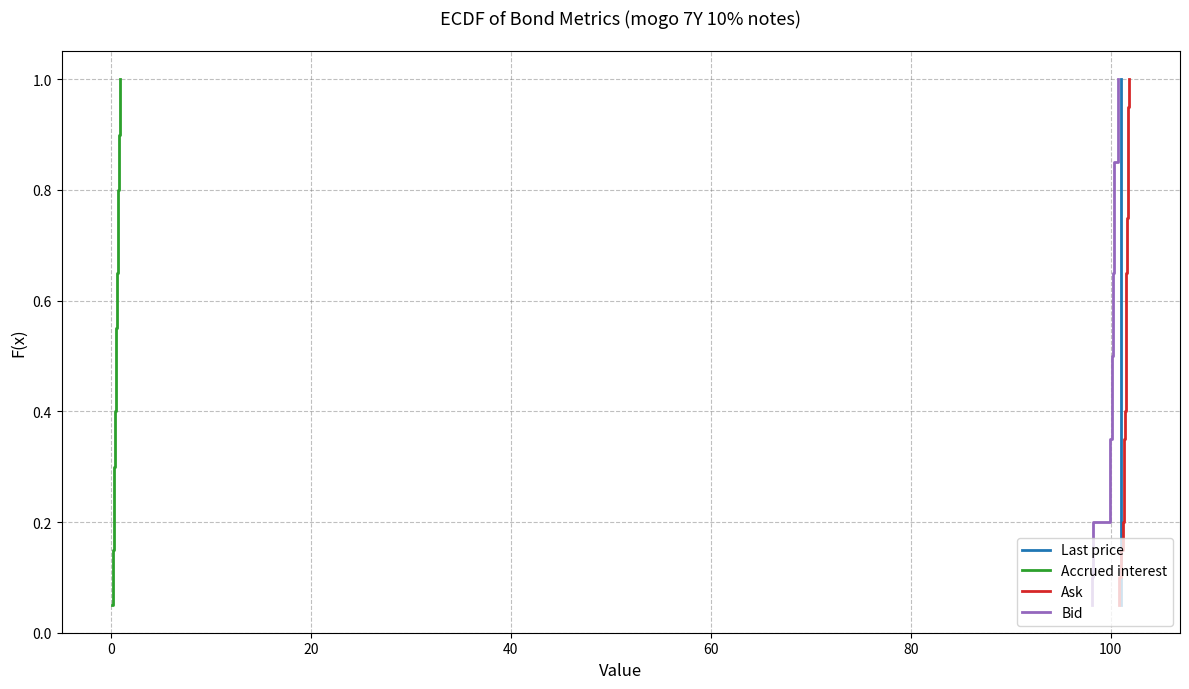

True or false: Bid and Accrued interest intersect in this chart.

False